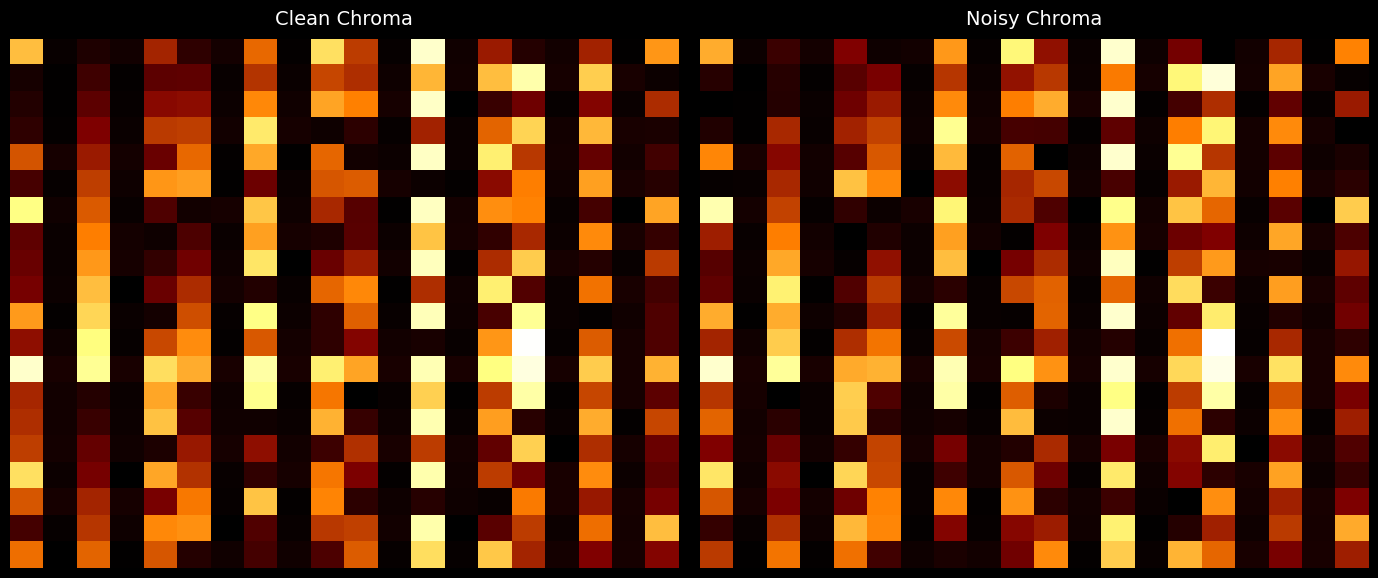

What is the spread (max minus min) of values at 4?

0.7